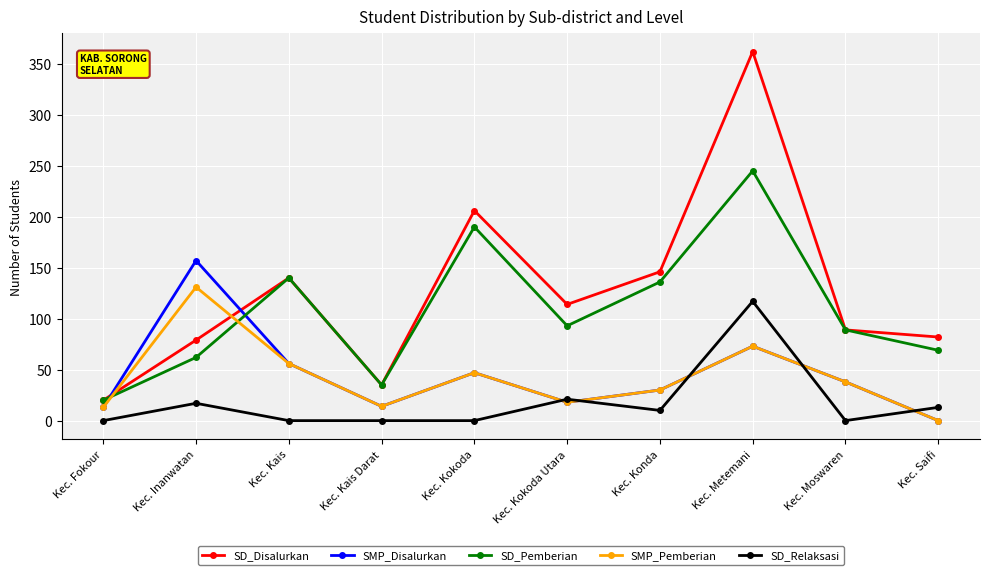

True or false: SMP_Pemberian has more than 0 points higher than both neighbors.

True